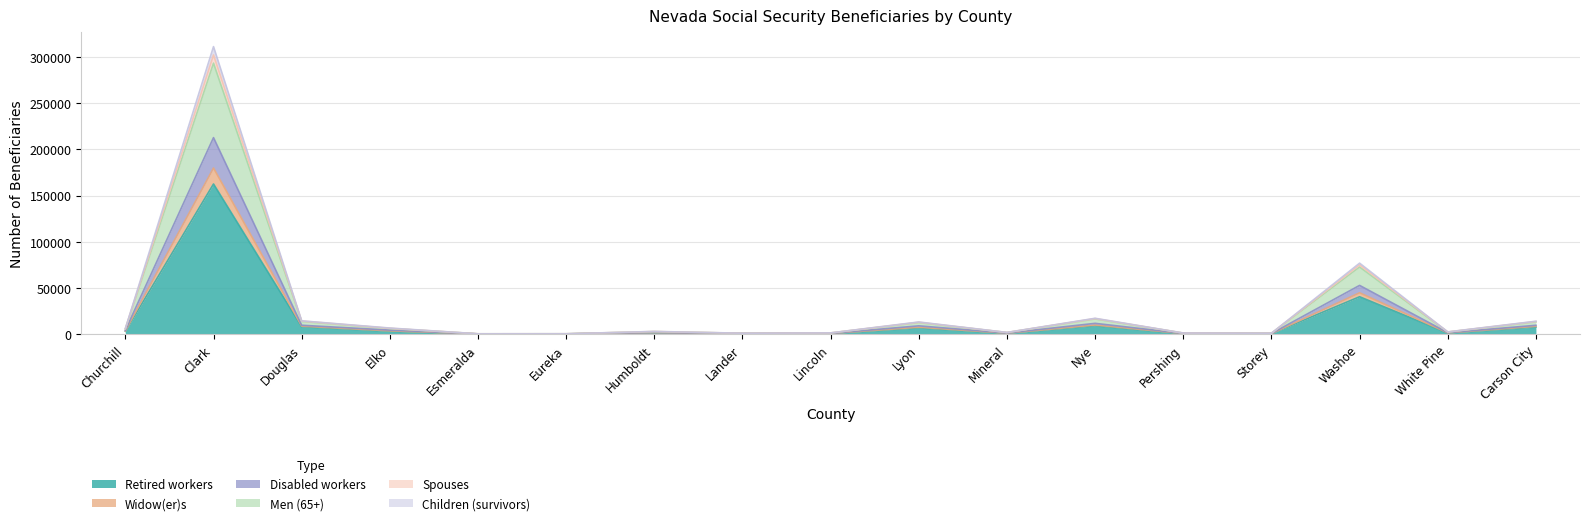

At which label is Children (survivors) closest to 151295?

Washoe